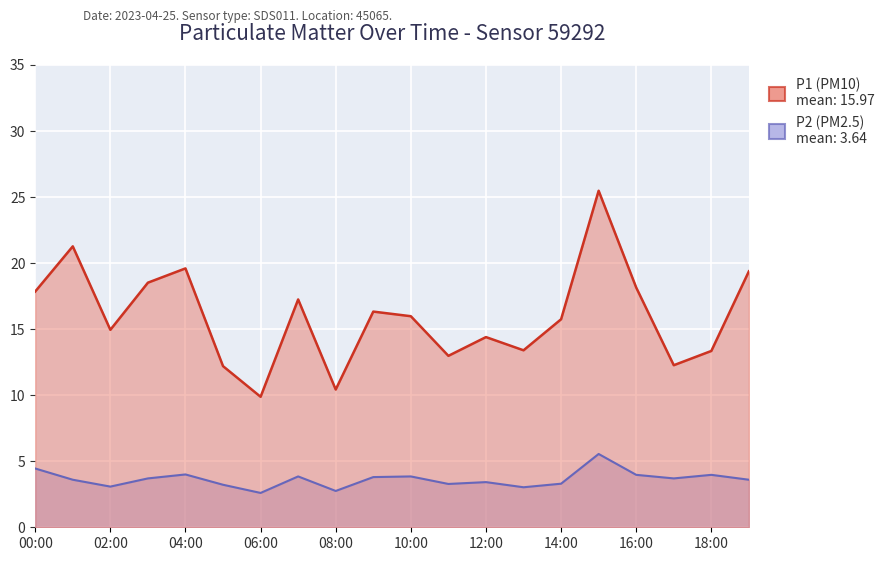

Which category has the highest value in the P1 series?

15:00